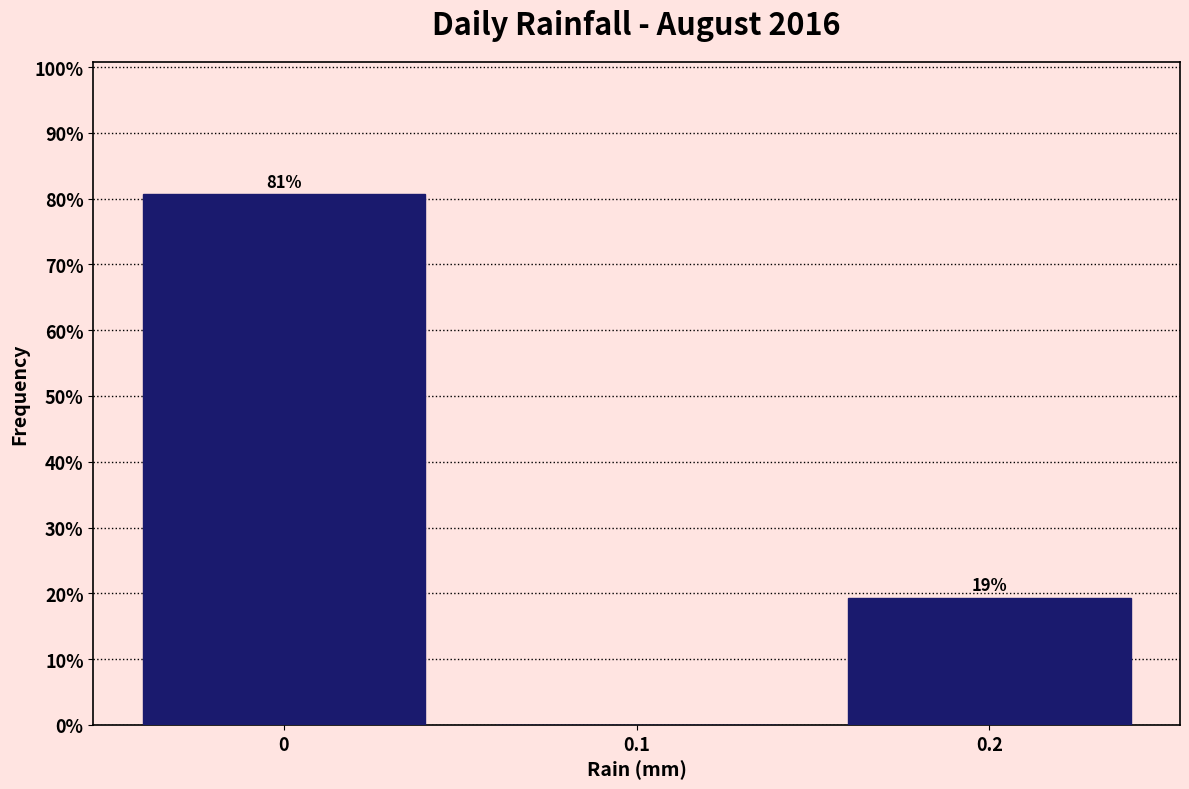

Over which range of the x-axis is the bar tallest?

-0.05 to 0.05